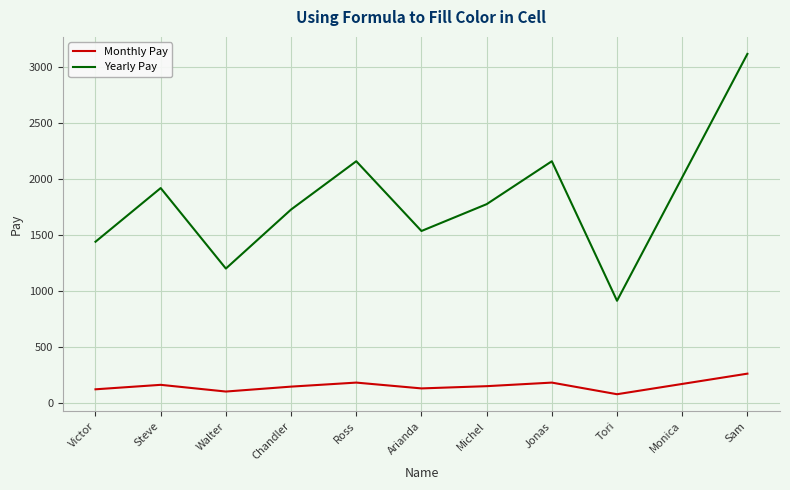

Rank the series by their average value, from highest to lowest.

Yearly Pay, Monthly Pay